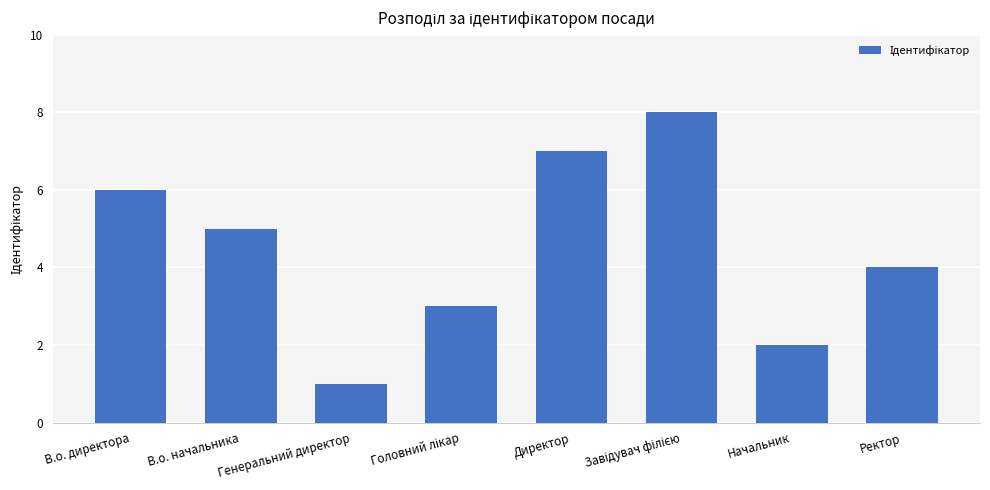

At which category does the chart reach its minimum across all series?

Генеральний директор